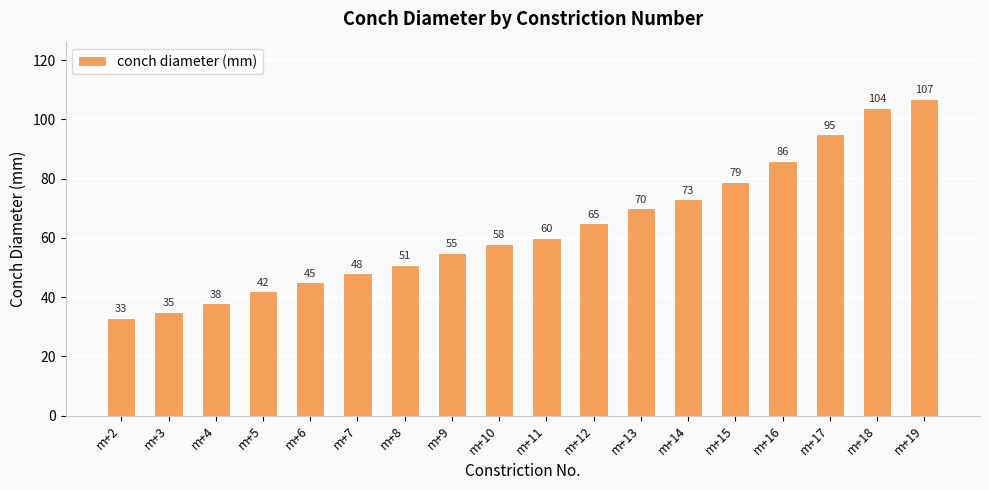

Reading left to right, list all the values displayed in this chart.

33	35	38	42	45	48	51	55	58	60	65	70	73	79	86	95	104	107